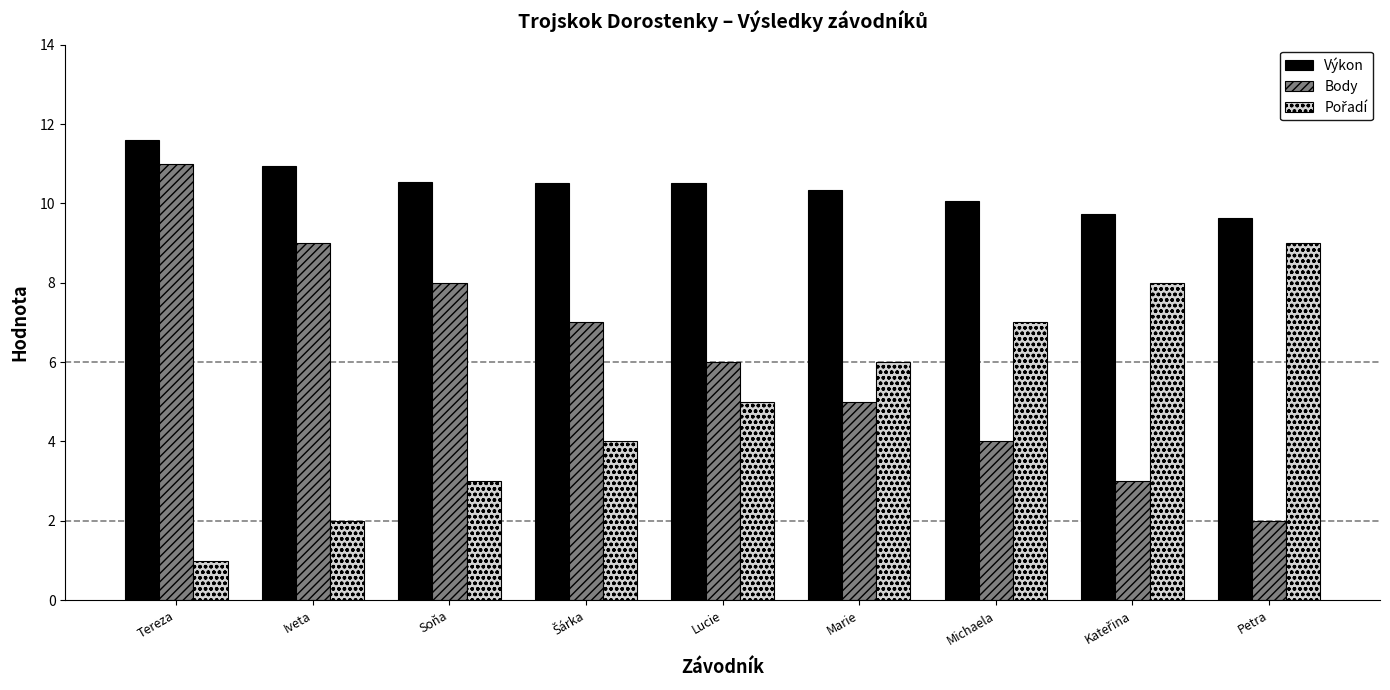

How many bars are there in each group?

3